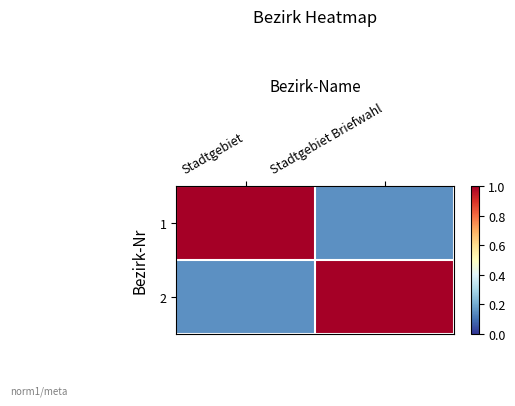

Count the number of categories in the chart.

2